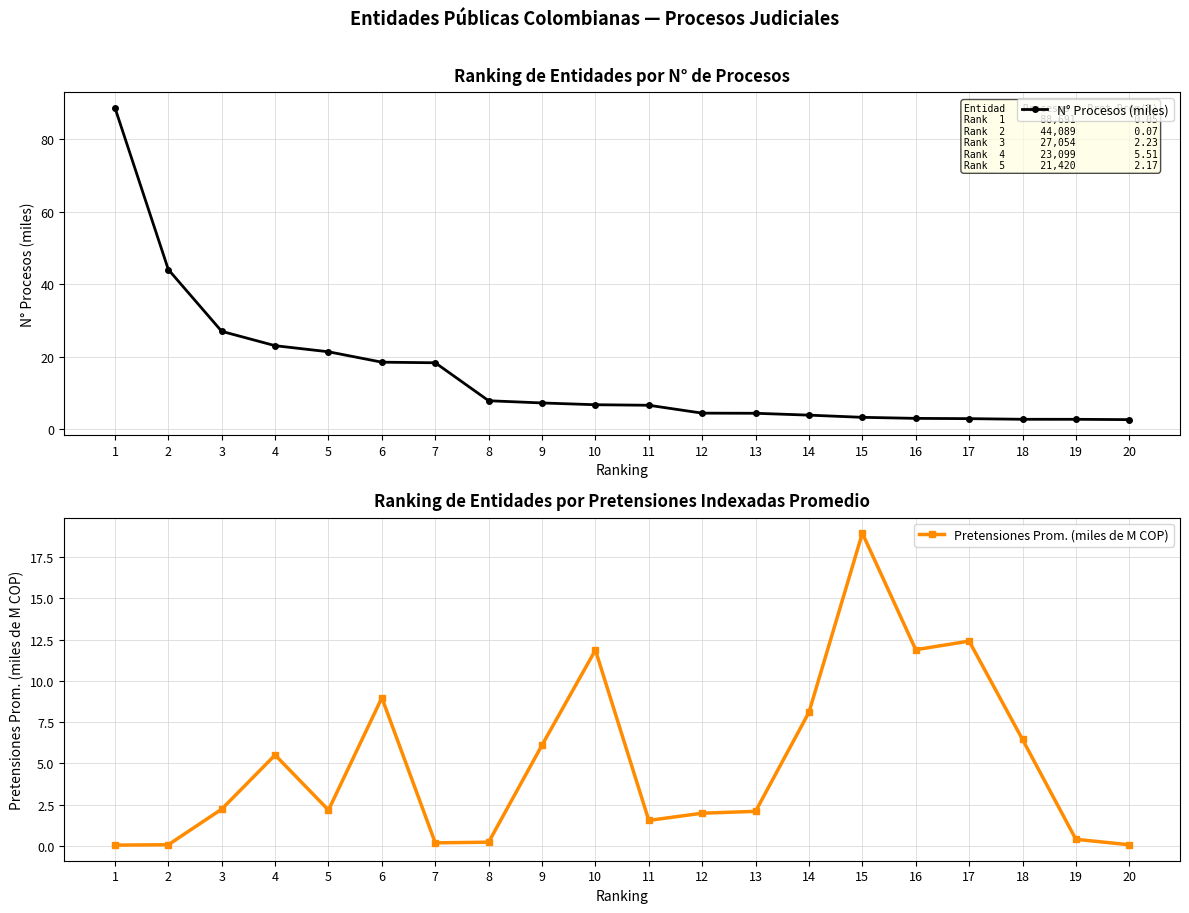

Reading left to right, extract all data points from this chart.

N° Procesos (miles): 1=88.7	2=44.1	3=27.1	4=23.1	5=21.4	6=18.6	7=18.4	8=7.9	9=7.3	10=6.8	11=6.7	12=4.5	13=4.5	14=4.0	15=3.4	16=3.1	17=3.0	18=2.8	19=2.8	20=2.7
Pretensiones Prom. (miles de M COP): 1=0.0	2=0.1	3=2.2	4=5.5	5=2.2	6=9.0	7=0.2	8=0.2	9=6.1	10=11.9	11=1.5	12=2.0	13=2.1	14=8.1	15=19.0	16=11.9	17=12.4	18=6.5	19=0.4	20=0.1